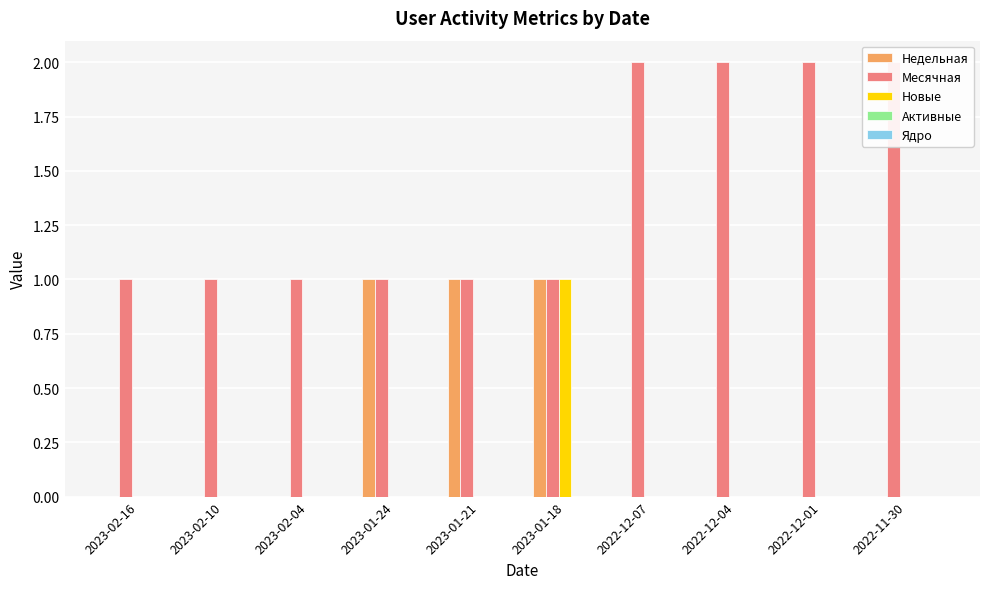

Which series changed the most between 2022-12-04 and 2022-12-01?

Недельная